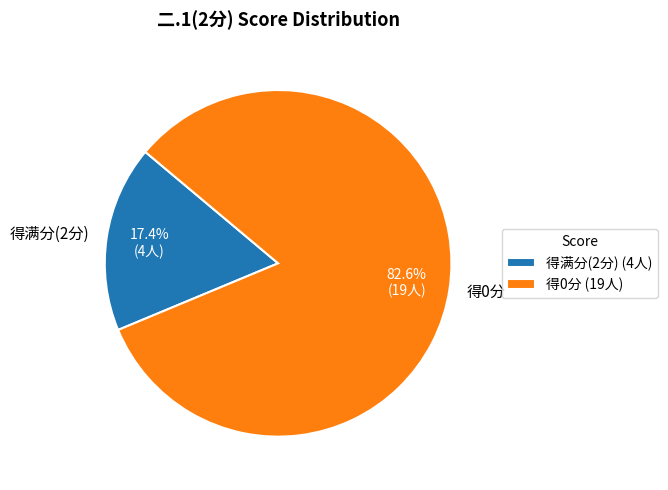

Is there any slice that represents more than half of the pie?

Yes